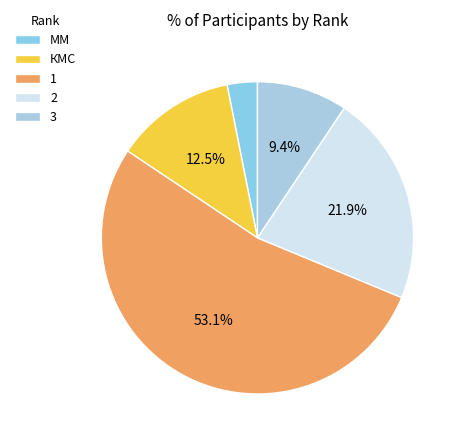

How many slices are in this pie chart?

5